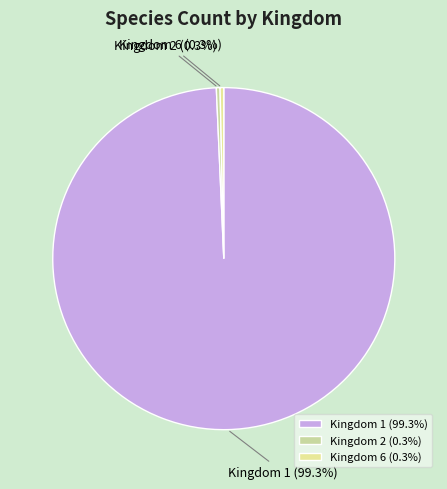

How many slices are in this pie chart?

3